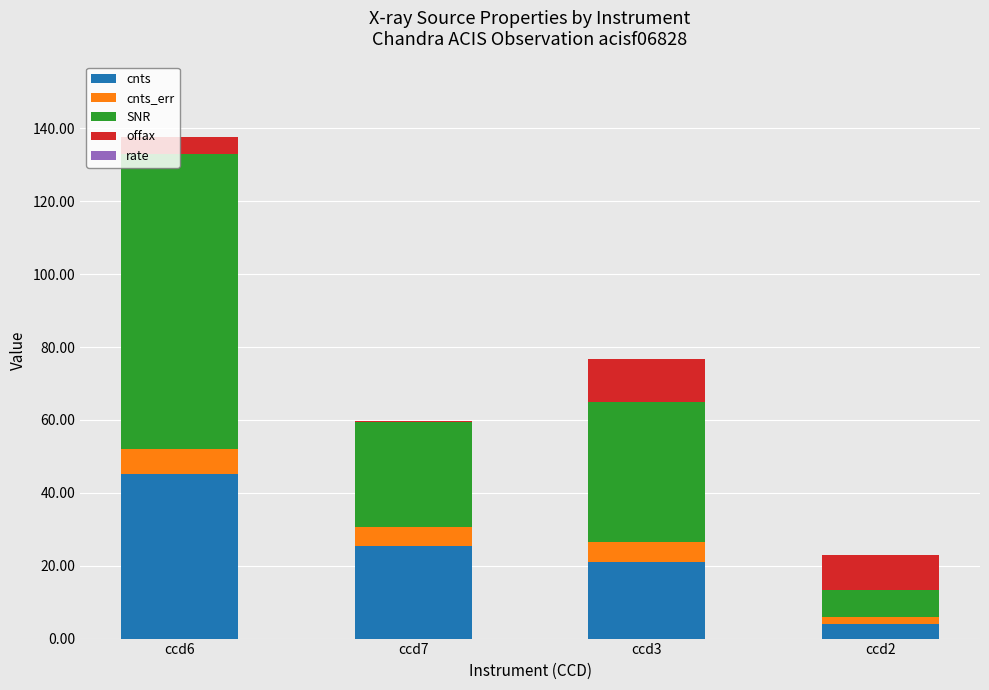

What is the maximum value for cnts?

45.3